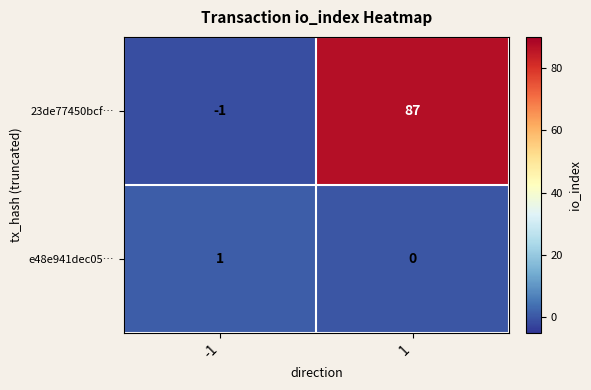

Reading left to right, list all the values displayed in this chart.

23de77450bcf…: -1=-1	1=87
e48e941dec05…: -1=1	1=0